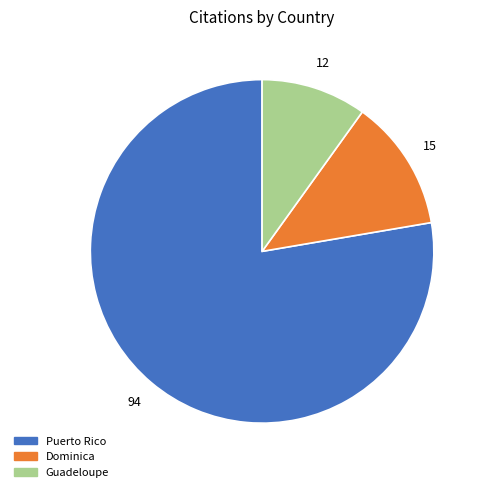

Does any single category account for the majority?

Yes